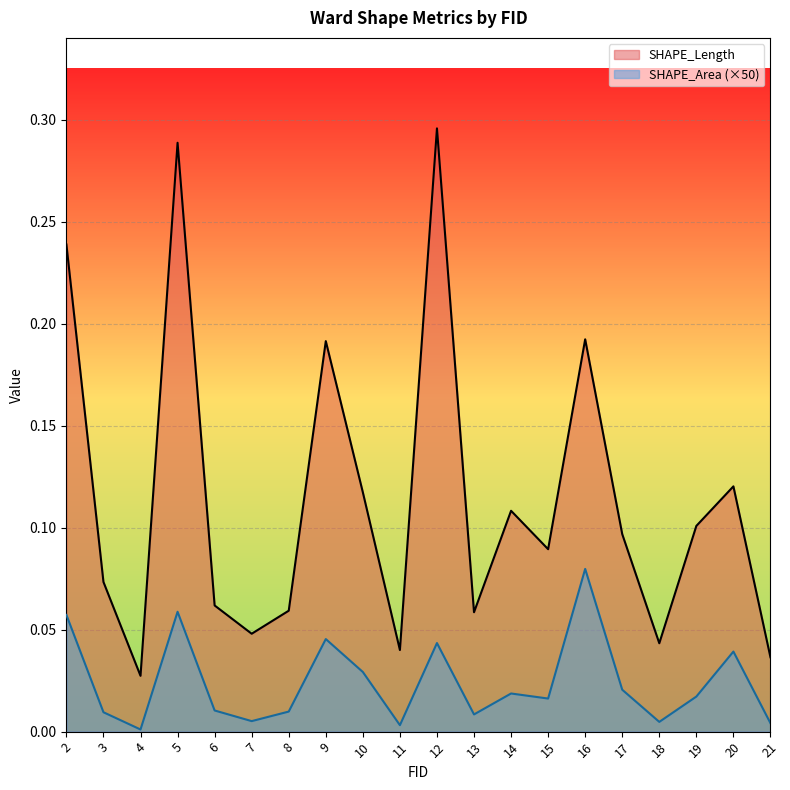

Which series has the widest spread of values?

SHAPE_Length